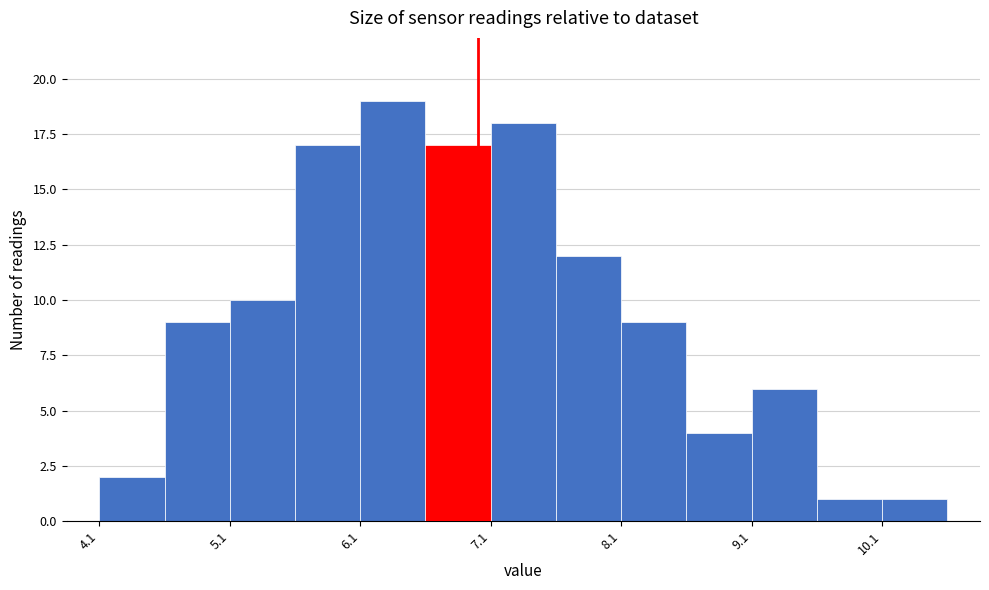

Reading left to right, list every bar in this chart as the range it spans on the x-axis followed by its height. The values are not printed on the chart, so give them approximately, as read against the axis.

4.1 to 4.6: 2
4.6 to 5.1: 9
5.1 to 5.6: 10
5.6 to 6.1: 17
6.1 to 6.6: 19
6.6 to 7.1: 17
7.1 to 7.6: 18
7.6 to 8.1: 12
8.1 to 8.6: 9
8.6 to 9.1: 4
9.1 to 9.6: 6
9.6 to 10.1: 1
10.1 to 10.6: 1